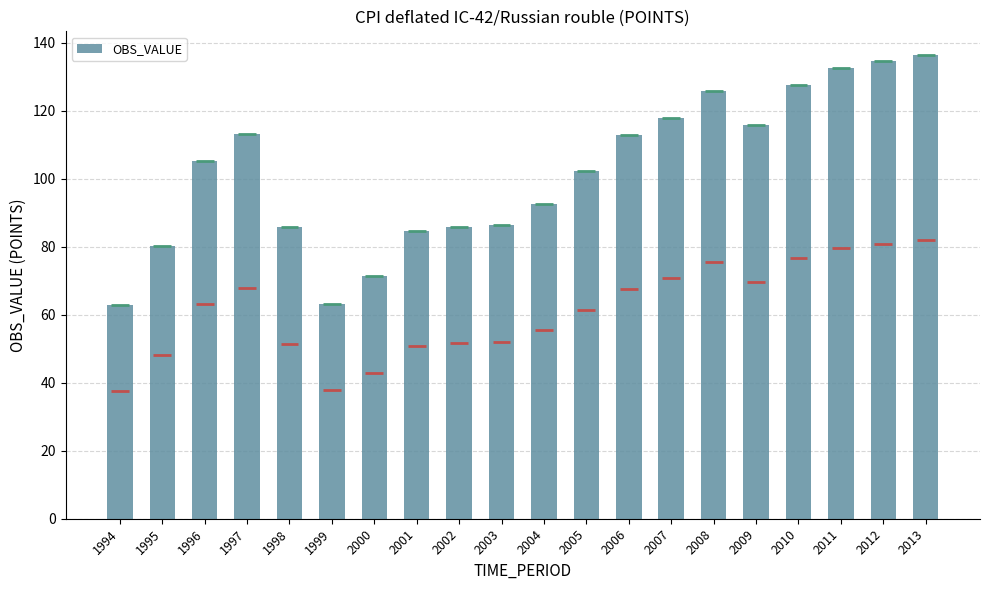

Which has a higher value, 2001 or 2005?

2005